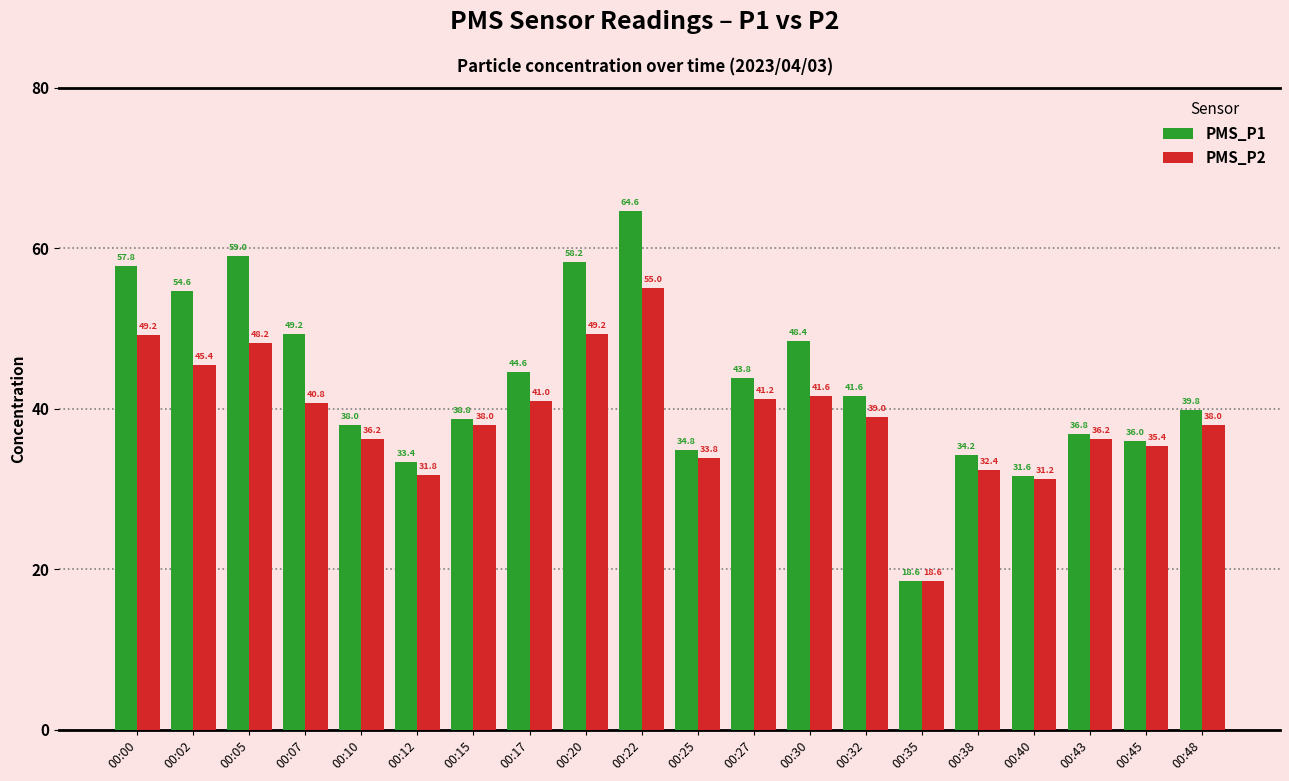

True or false: PMS_P1 has a value of 30.9 at 00:35.

False